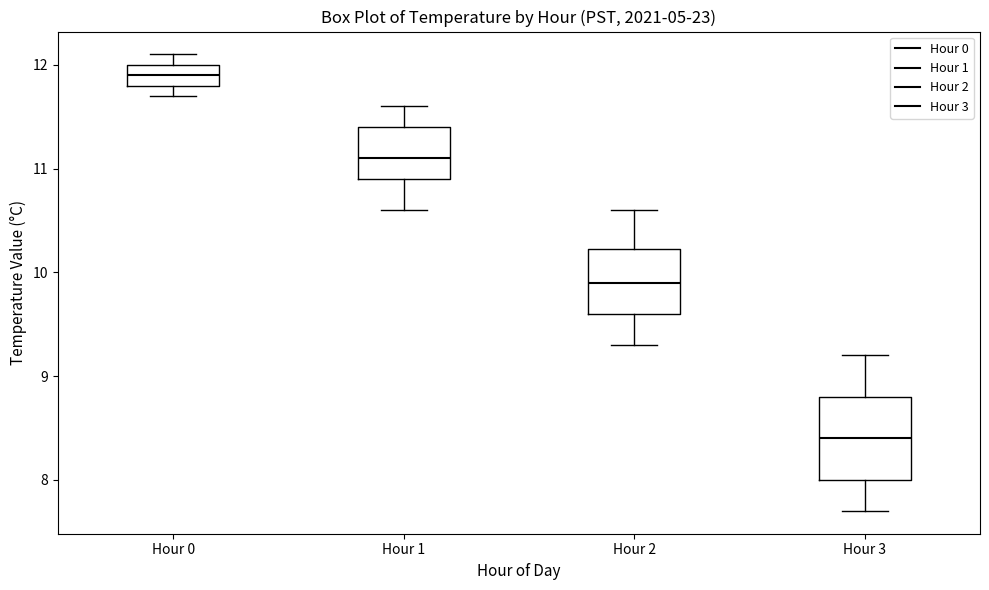

Which box is the tallest, from its lower edge to its upper edge?

Hour 3